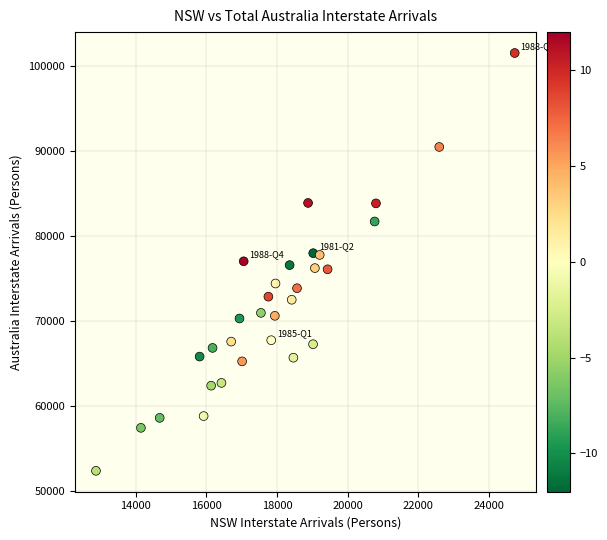

What is the range of X values (max minus min)?

11874